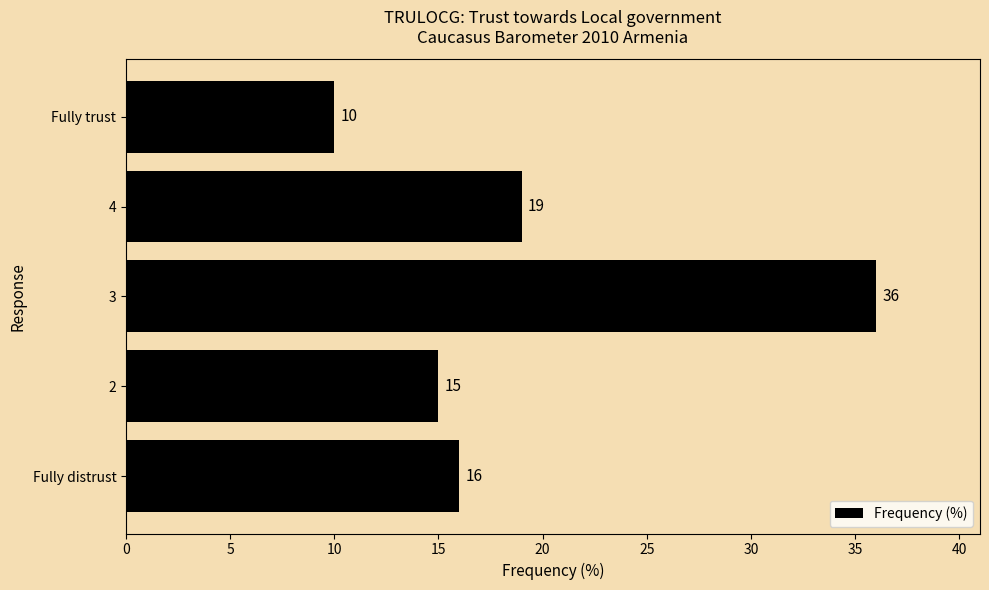

Rank the categories by value from lowest to highest.

Fully trust, 2, Fully distrust, 4, 3